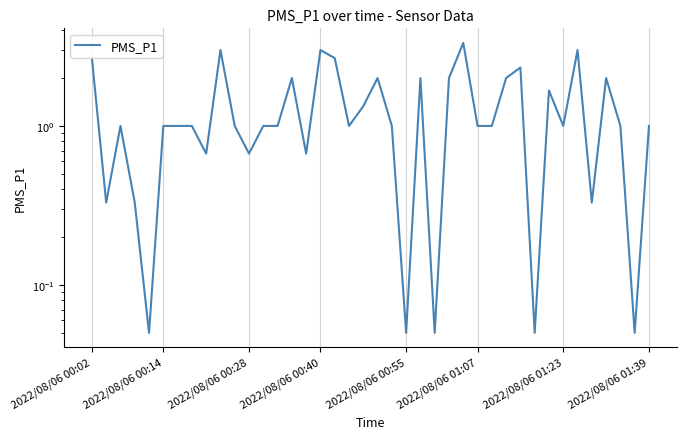

How many points are lower than both their immediate neighbors (excluding endpoints)?

12